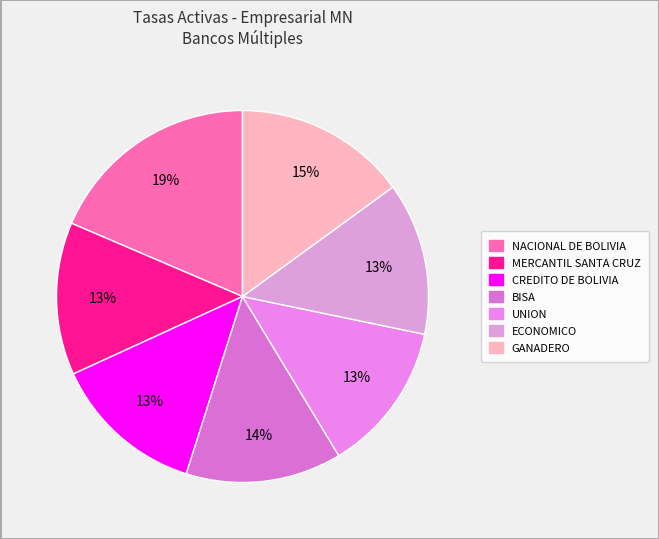

Does NACIONAL DE BOLIVIA account for over 50% of the chart?

No